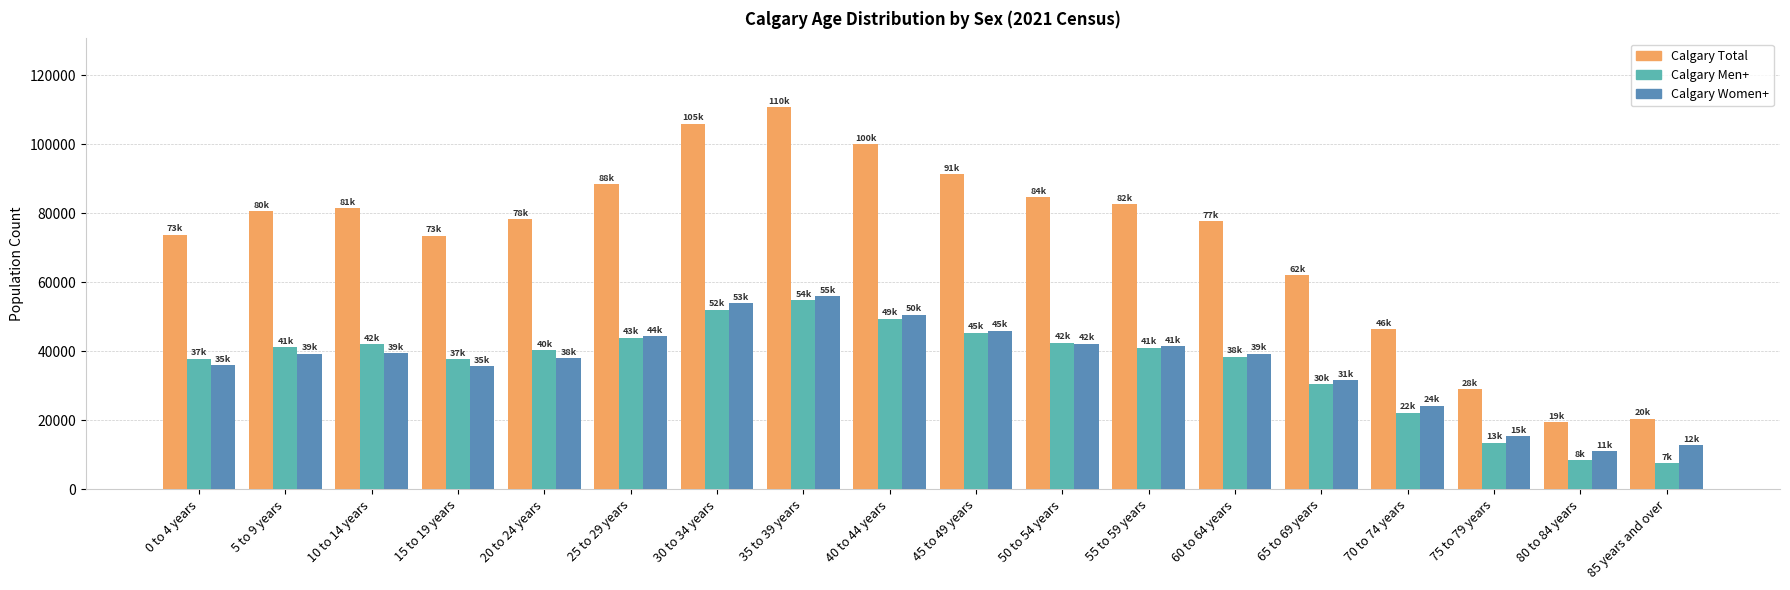

At which category does the chart reach its peak across all series?

35 to 39 years